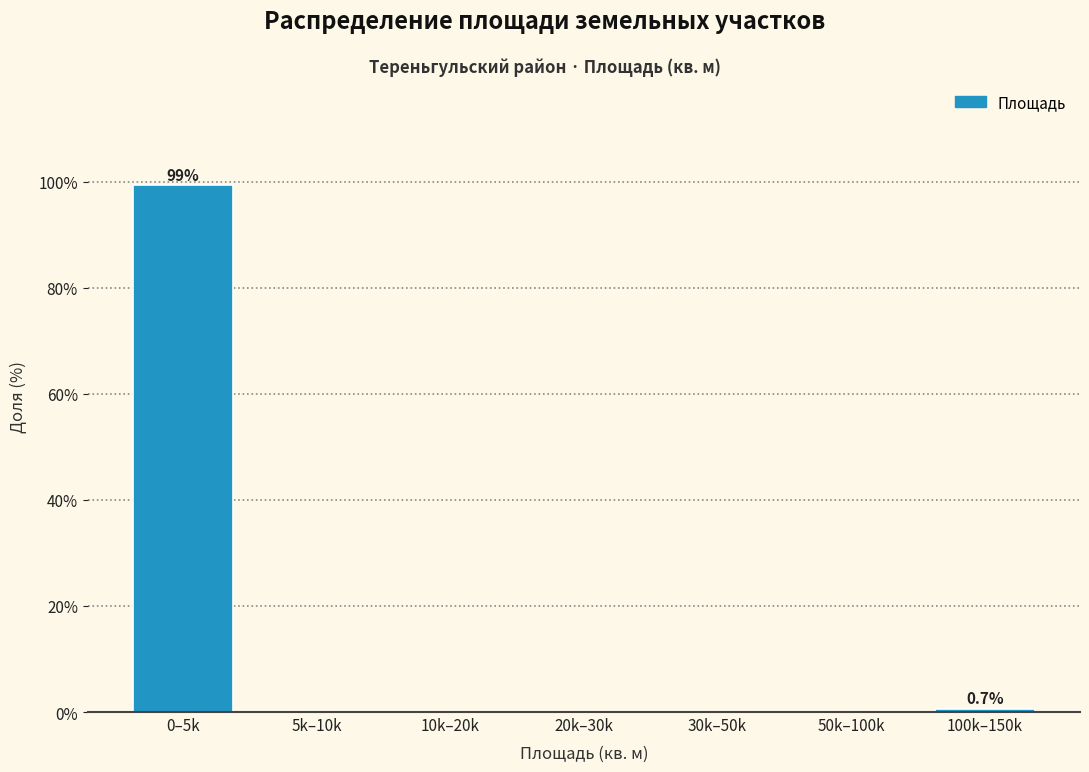

Reading left to right, extract all data points from this chart.

0–5k=99.3	5k–10k=0.0	10k–20k=0.0	20k–30k=0.0	30k–50k=0.0	50k–100k=0.0	100k–150k=0.7